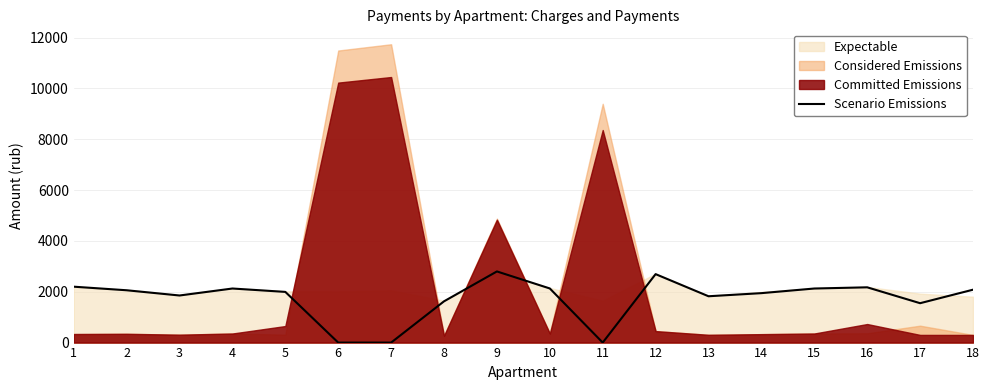

What is the highest value of the Scenario Emissions series?

2800.0